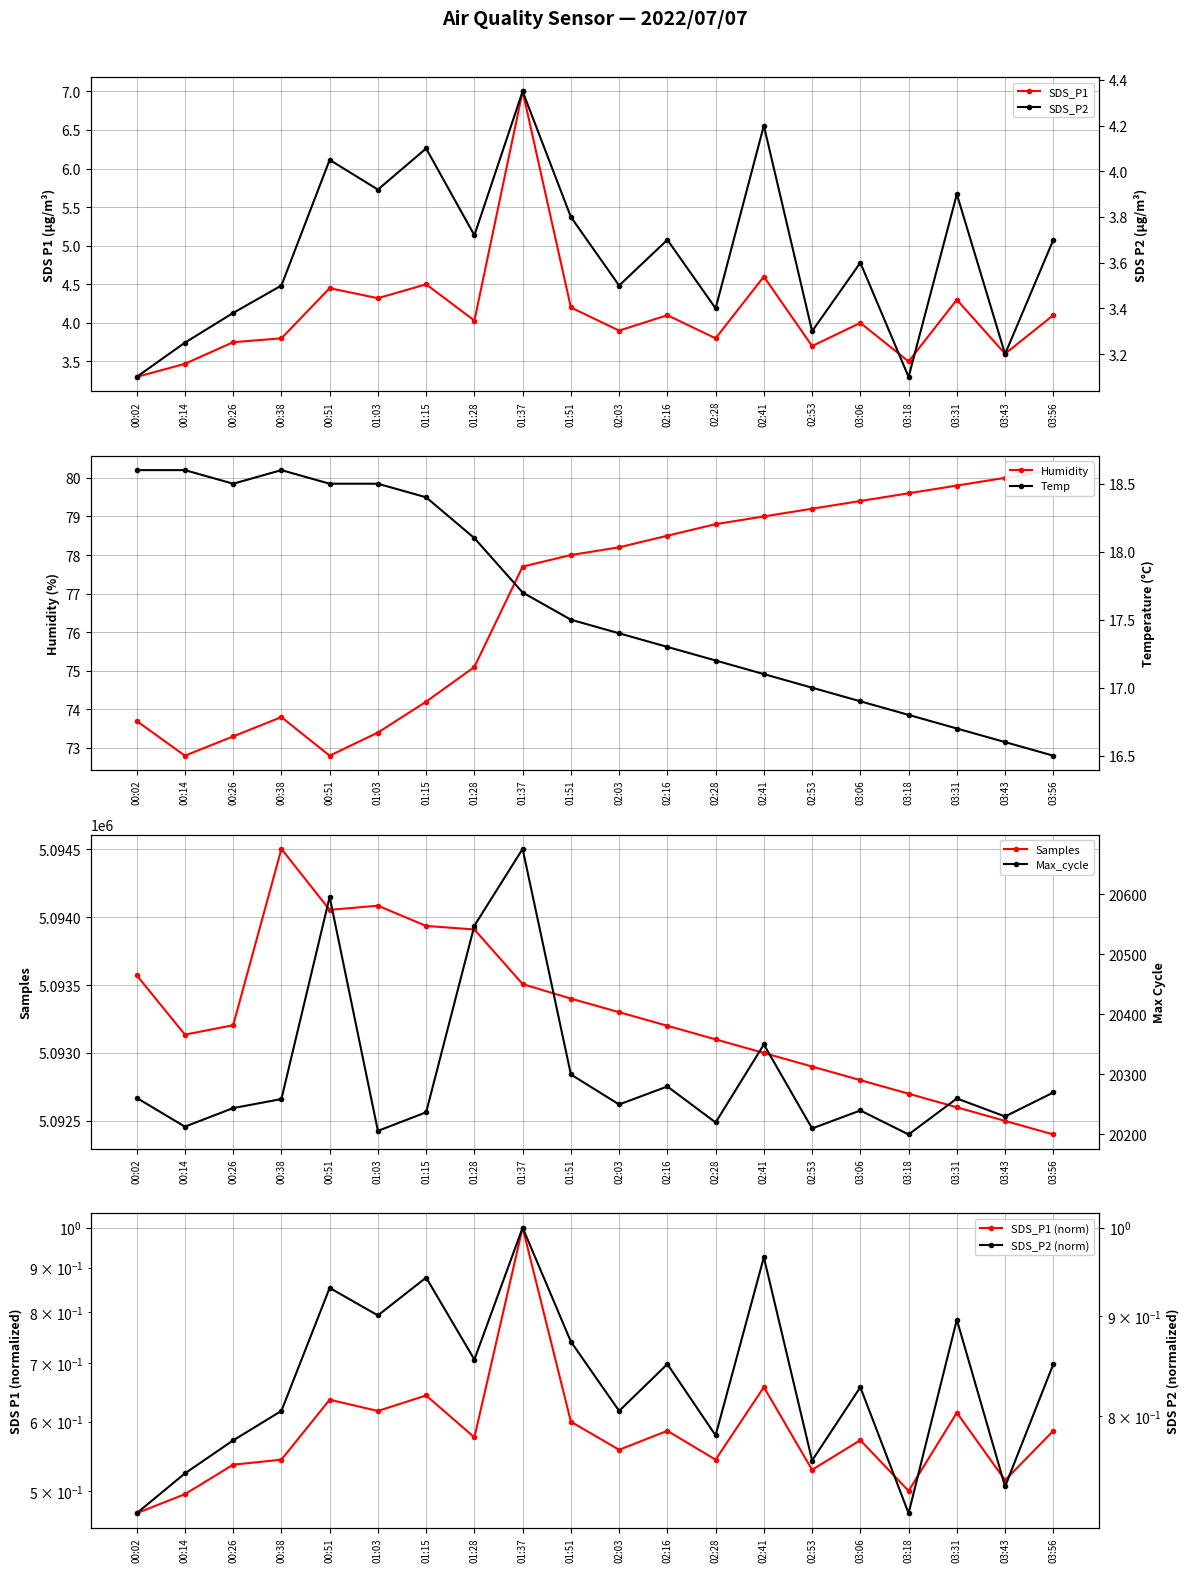

Rank the series at 03:31 from lowest to highest value.

SDS_P2, SDS_P1, Temp, Humidity, Max_cycle, Samples